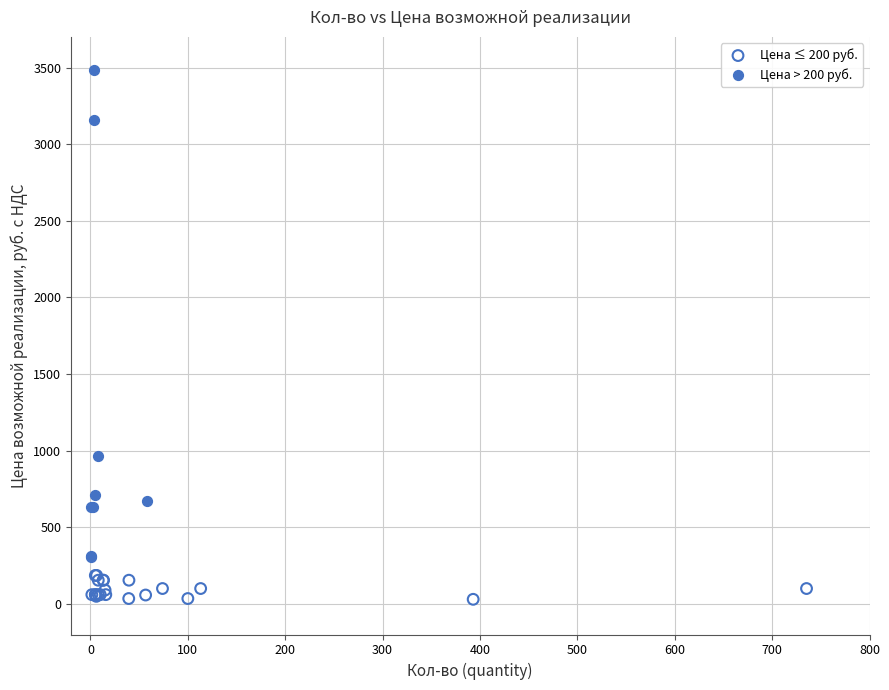

Which series reaches the minimum Y coordinate?

Цена ≤ 200 руб.